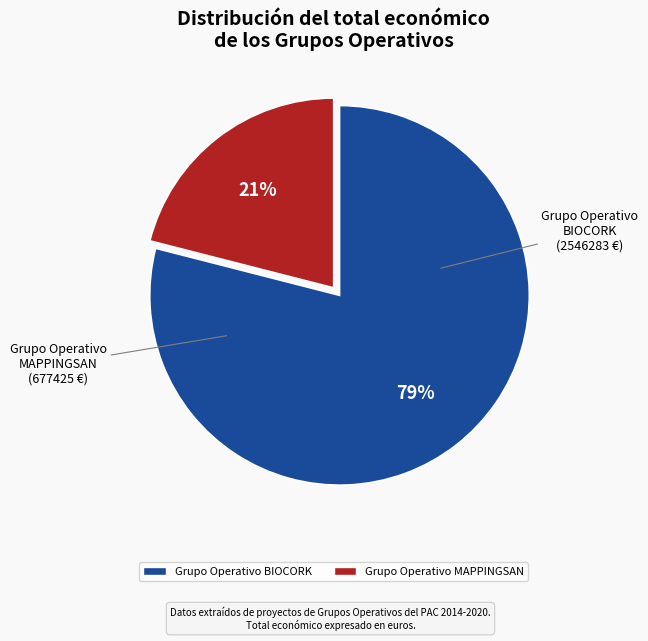

Which has a higher value, Grupo Operativo MAPPINGSAN or Grupo Operativo BIOCORK?

Grupo Operativo BIOCORK